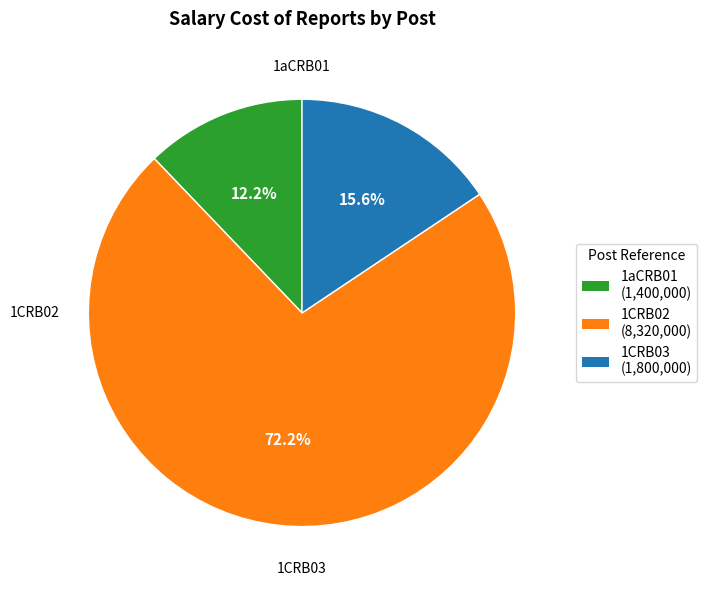

Is it true that 1CRB02 is 72% of the pie?

True